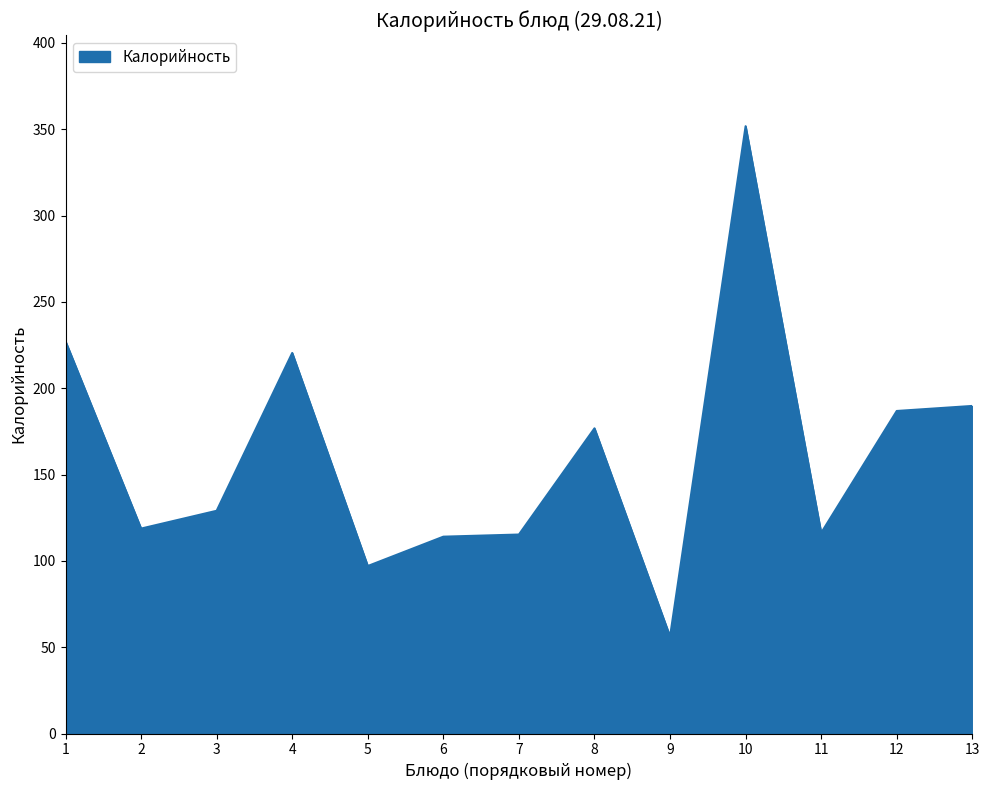

Between 10 and 6, which is larger?

10